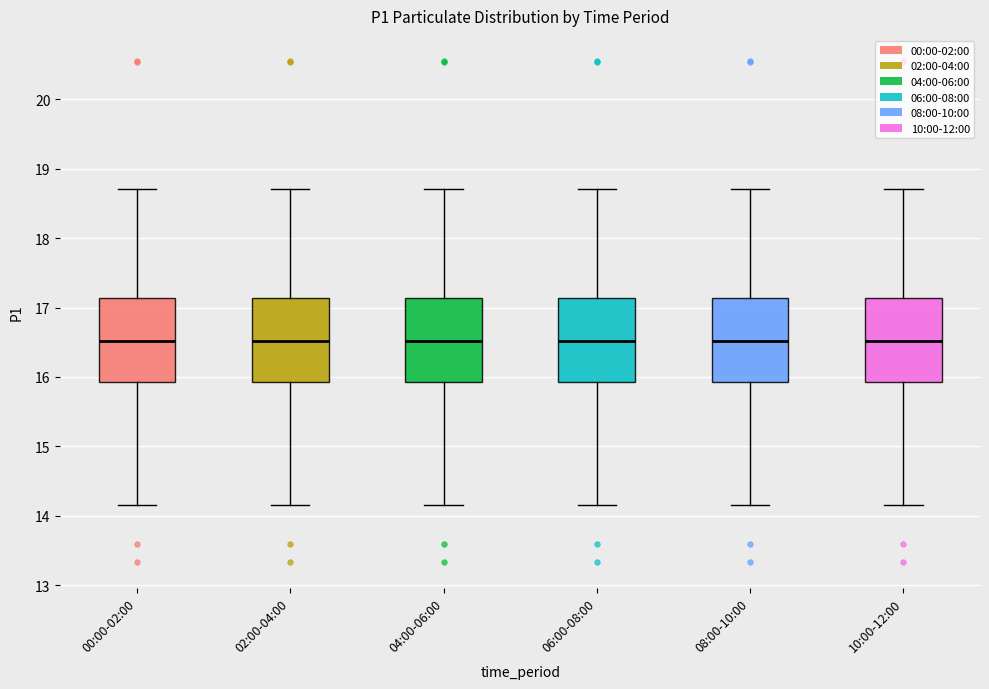

Reading left to right, read every box against the y-axis: the position of its median line, the range the box covers, and the ends of its whiskers. The values are not printed on the chart, so give them approximately, as read against the axis.

00:00-02:00: median 16.5, box 15.9 to 17.1, whiskers 14.2 to 18.7
02:00-04:00: median 16.5, box 15.9 to 17.1, whiskers 14.2 to 18.7
04:00-06:00: median 16.5, box 15.9 to 17.1, whiskers 14.2 to 18.7
06:00-08:00: median 16.5, box 15.9 to 17.1, whiskers 14.2 to 18.7
08:00-10:00: median 16.5, box 15.9 to 17.1, whiskers 14.2 to 18.7
10:00-12:00: median 16.5, box 15.9 to 17.1, whiskers 14.2 to 18.7